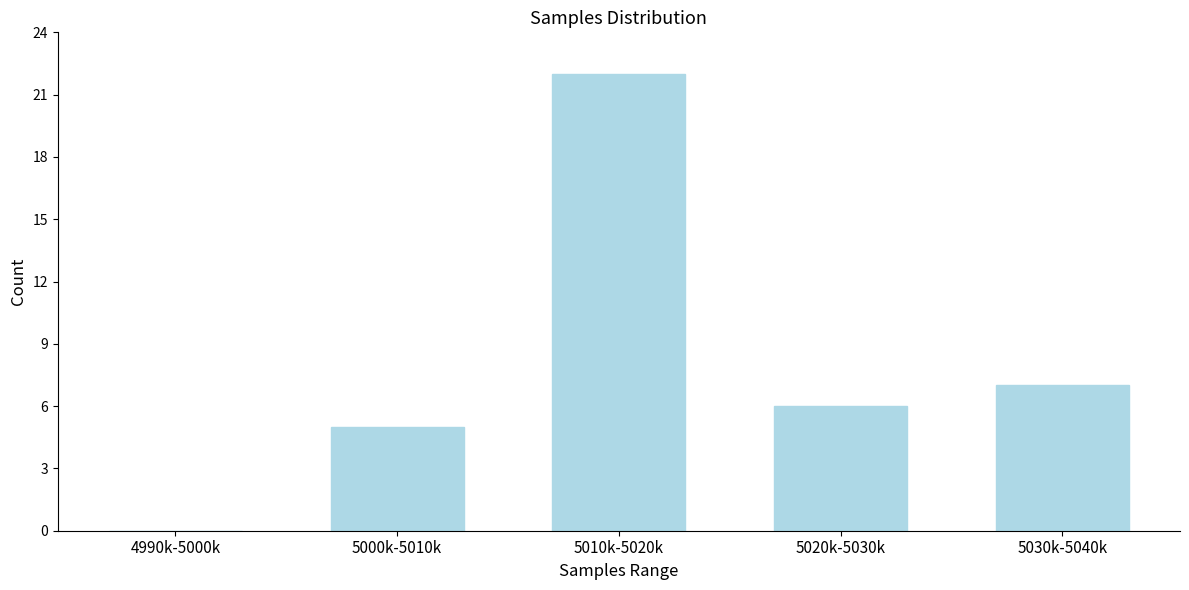

What is the change in value from 5020k-5030k to 5030k-5040k?

+1